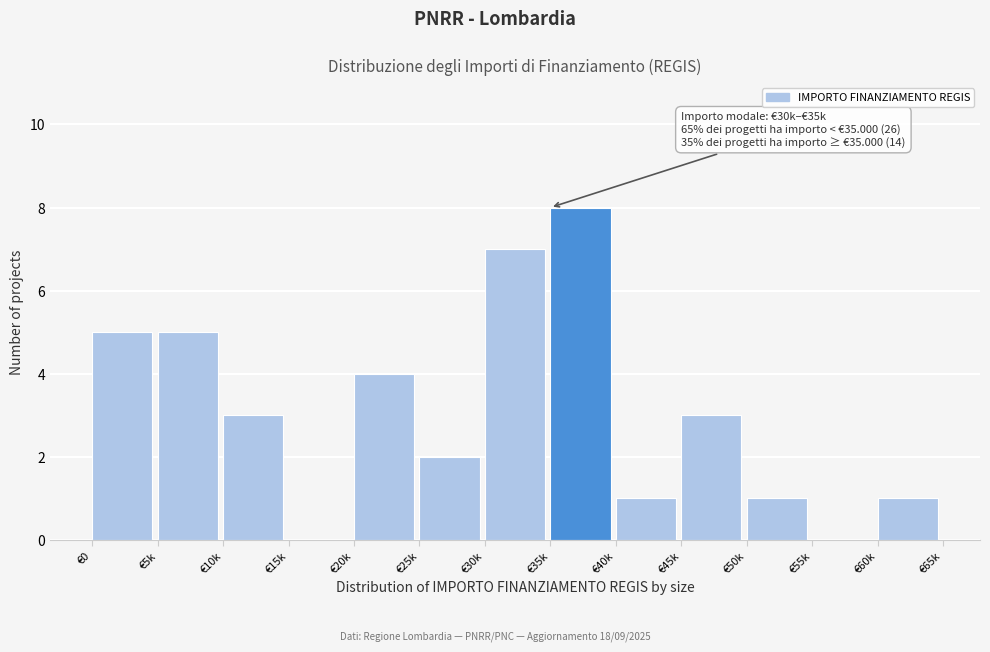

Reading left to right, extract all data points from this chart.

€0=5	€5k=5	€10k=3	€15k=0	€20k=4	€25k=2	€30k=7	€35k=8	€40k=1	€45k=3	€50k=1	€55k=0	€60k=1